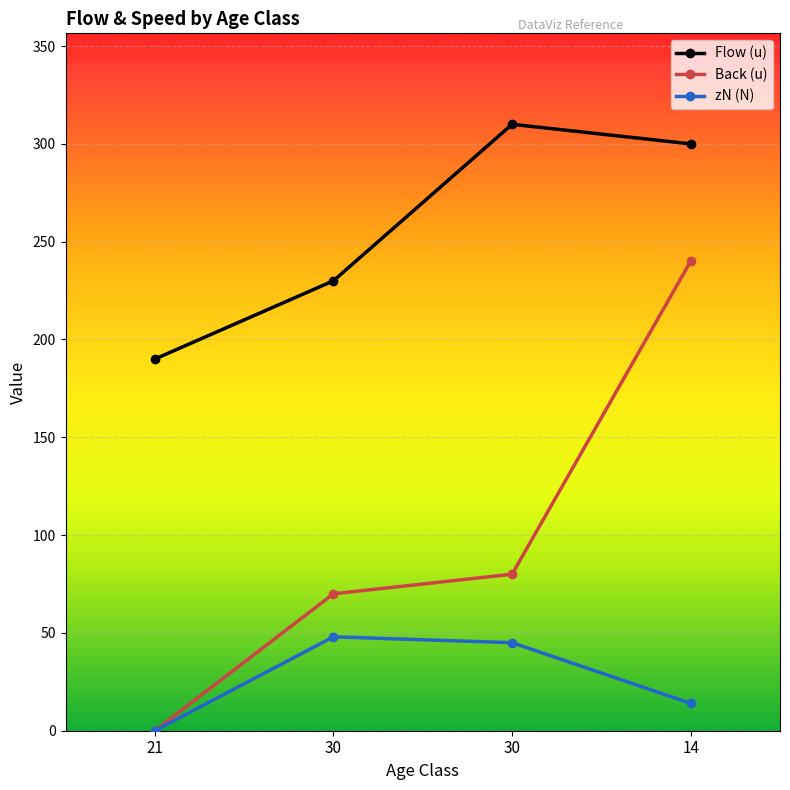

Does the chart have visible grid lines?

Yes